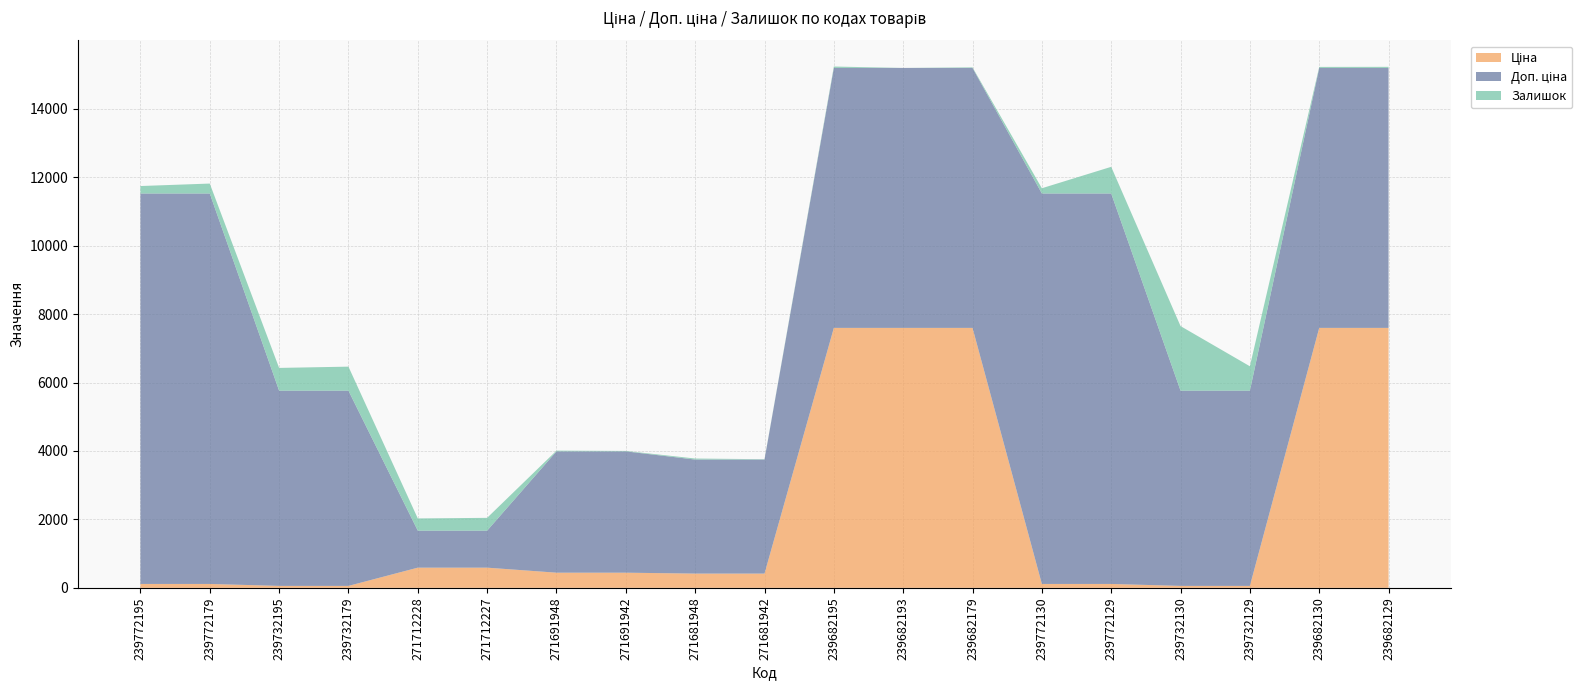

Reading right to left, transcribe all the data shown in this chart.

Ціна: 239682129=7596.5	239682130=7596.5	239732129=57.0	239732130=57.0	239772129=114.1	239772130=114.1	239682179=7596.5	239682193=7596.5	239682195=7596.5	271681942=416.6	271681948=416.6	271691942=443.1	271691948=443.1	271712227=589.9	271712228=589.9	239732179=57.0	239732195=57.0	239772179=114.1	239772195=114.1
Доп. ціна: 239682129=7596.5	239682130=7596.5	239732129=5705.0	239732130=5705.0	239772129=11410.0	239772130=11410.0	239682179=7596.5	239682193=7596.5	239682195=7596.5	271681942=3332.5	271681948=3332.5	271691942=3545.0	271691948=3545.0	271712227=1081.7	271712228=1081.7	239732179=5705.0	239732195=5705.0	239772179=11410.0	239772195=11410.0
Залишок: 239682129=32.0	239682130=30.0	239732129=713.0	239732130=1887.0	239772129=779.0	239772130=153.0	239682179=17.0	239682193=0.0	239682195=41.0	271681942=10.0	271681948=30.0	271691942=13.0	271691948=22.0	271712227=374.0	271712228=357.0	239732179=702.0	239732195=665.0	239772179=290.0	239772195=218.0